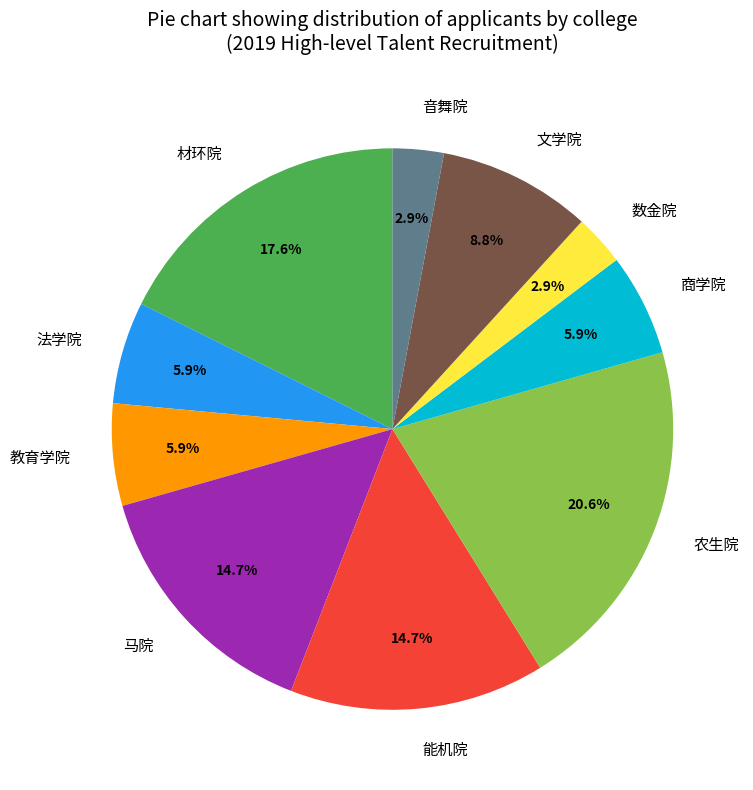

What is the ratio of the value at 商学院 to the value at 马院?

0.4